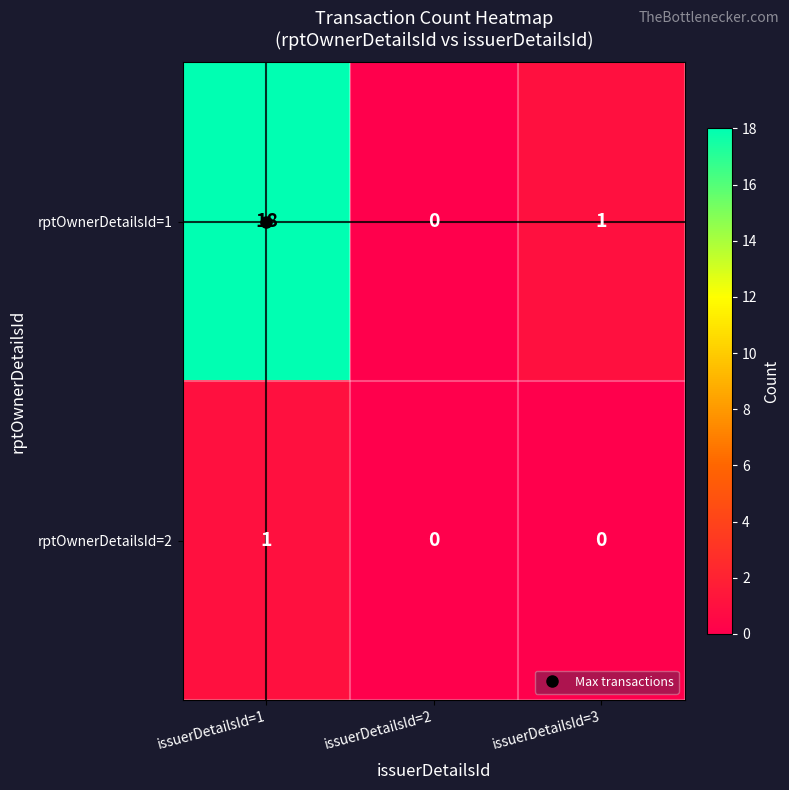

At which category is the sum across all series the highest?

issuerDetailsId=1